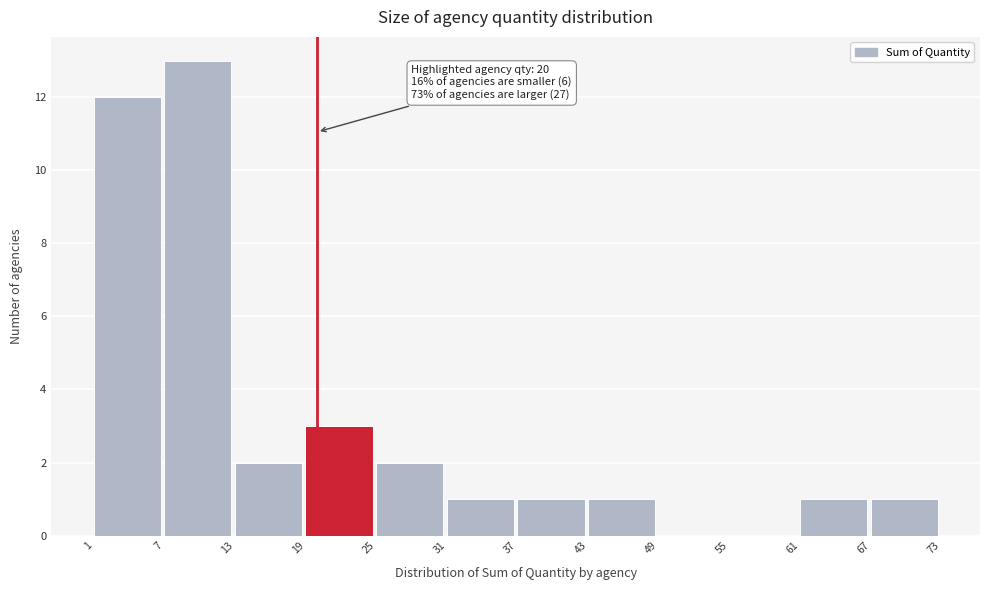

Over which range of the x-axis is the bar tallest?

7 to 13